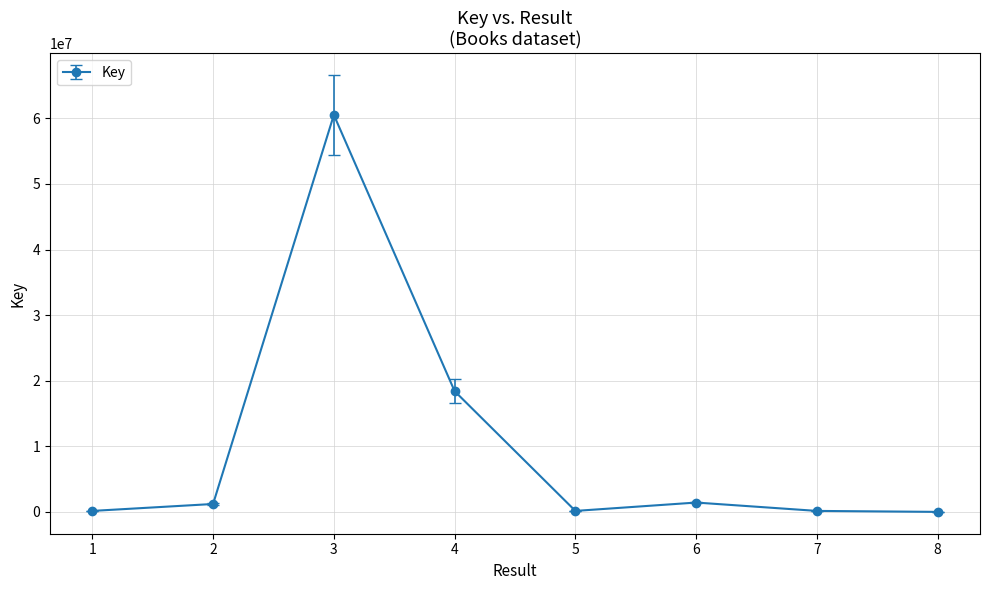

What is the sum of the values at 6 and 2?

2637786